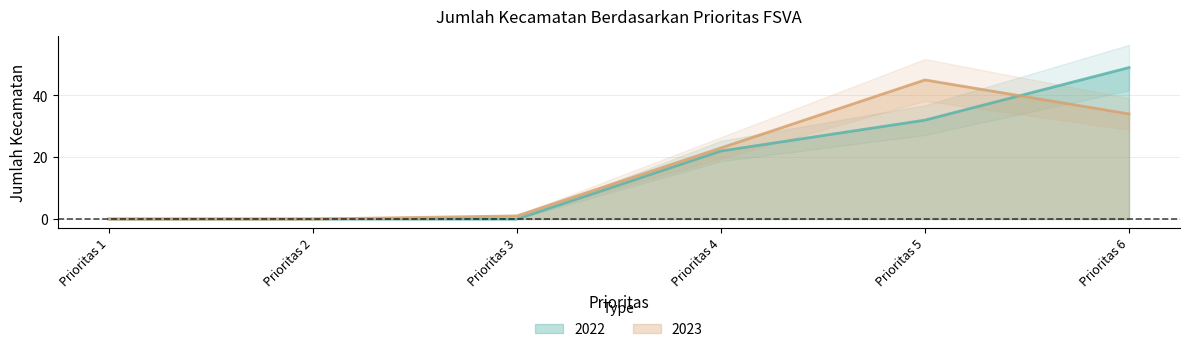

What are all the series names shown in the legend?

2022, 2023